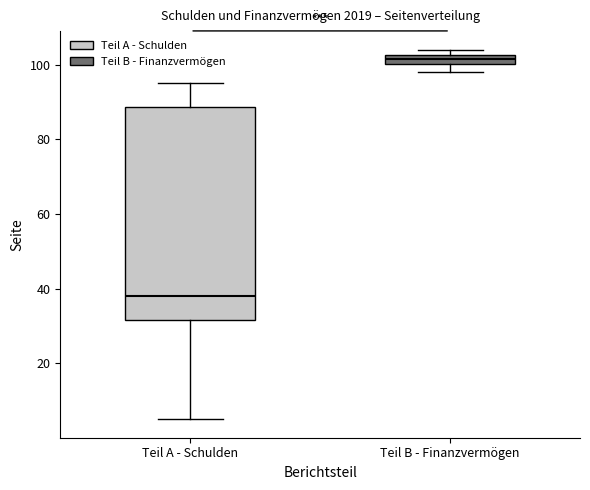

Which box is the tallest, from its lower edge to its upper edge?

Teil A - Schulden